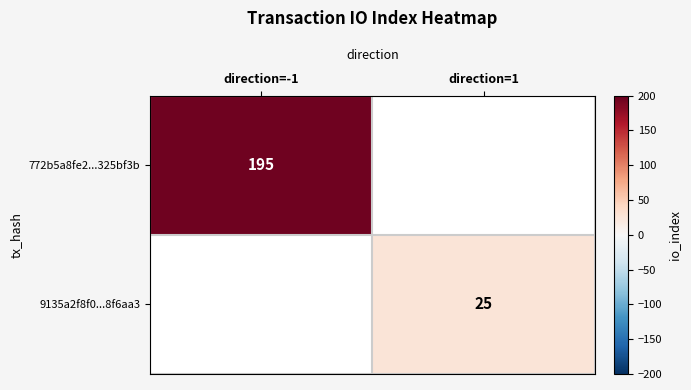

Count the number of categories in the chart.

2